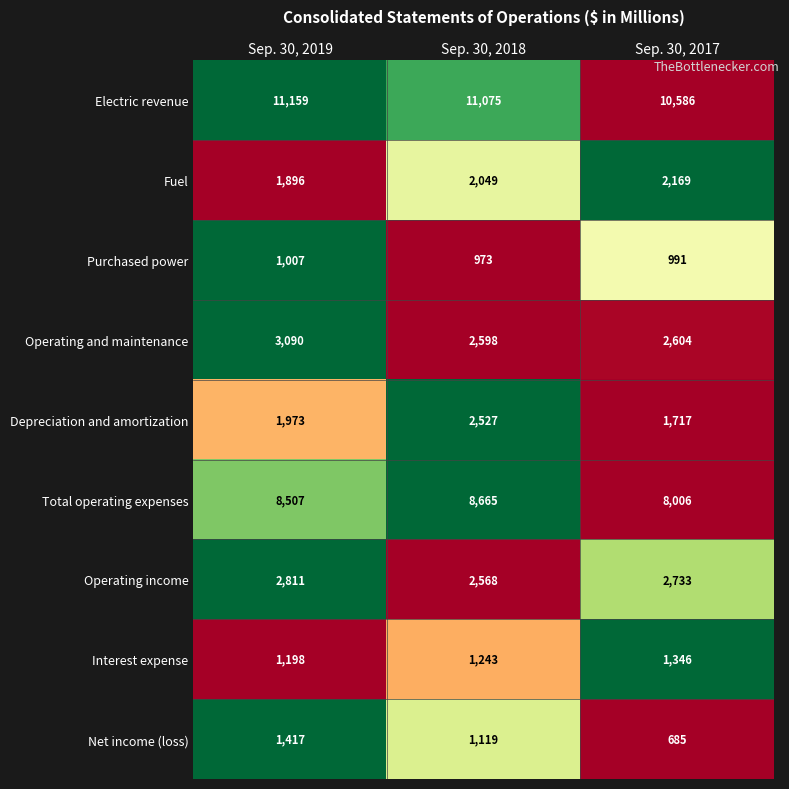

Reading left to right, transcribe all the data shown in this chart.

Electric revenue: 11159	11075	10586
Fuel: 1896	2049	2169
Purchased power: 1007	973	991
Operating and maintenance: 3090	2598	2604
Depreciation and amortization: 1973	2527	1717
Total operating expenses: 8507	8665	8006
Operating income: 2811	2568	2733
Interest expense: 1198	1243	1346
Net income (loss): 1417	1119	685